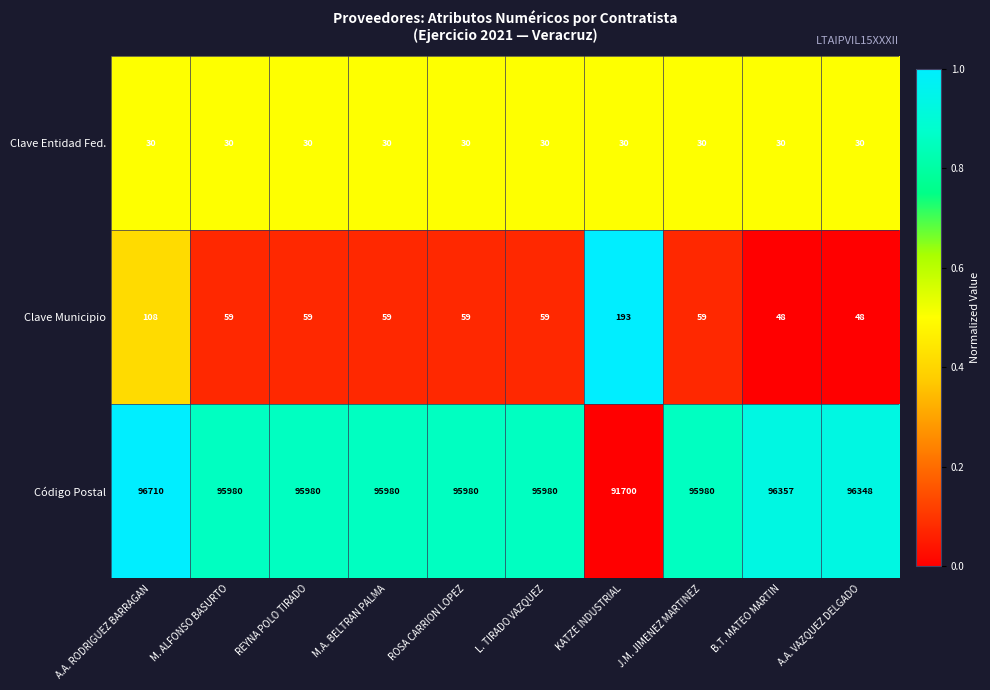

What is the average value of the Código Postal series?

95700